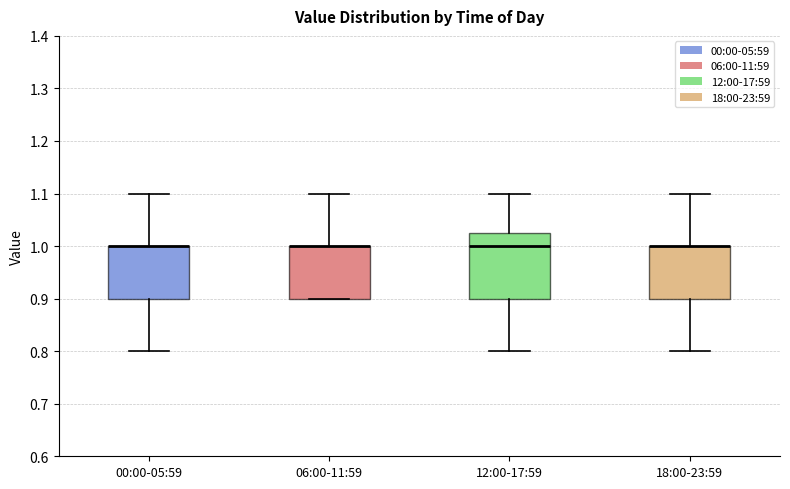

Where is the upper edge of the box for 18:00-23:59 on the y-axis? The values are not printed on the chart, so give them approximately, as read against the axis.

1.00